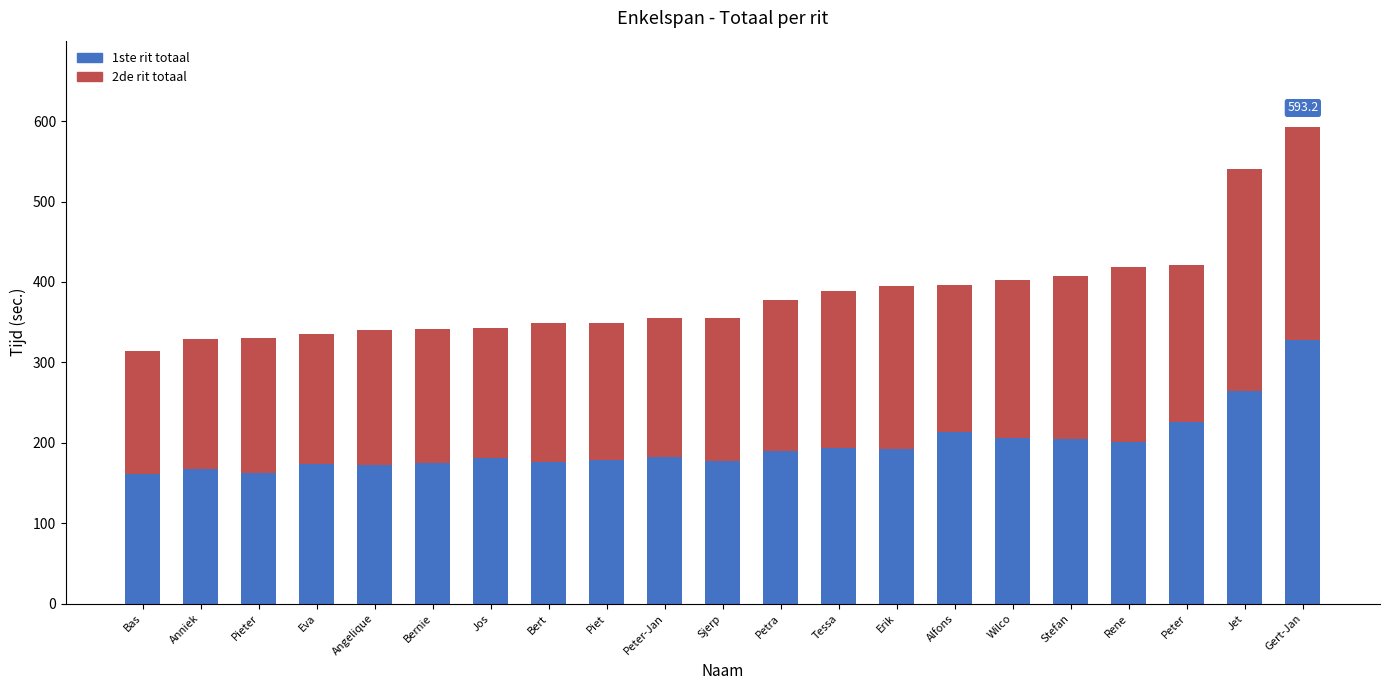

The value of 1ste rit totaal at Peter is 225.7. True or false?

True